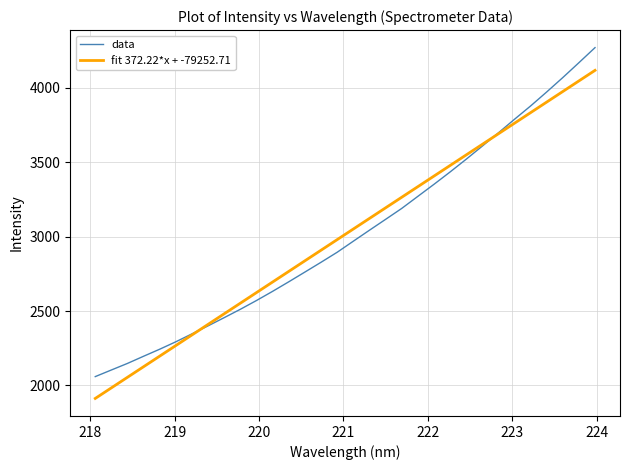

Which series ends up on top after the final intersection of fit 372.22*x + -79252.71 and data?

data